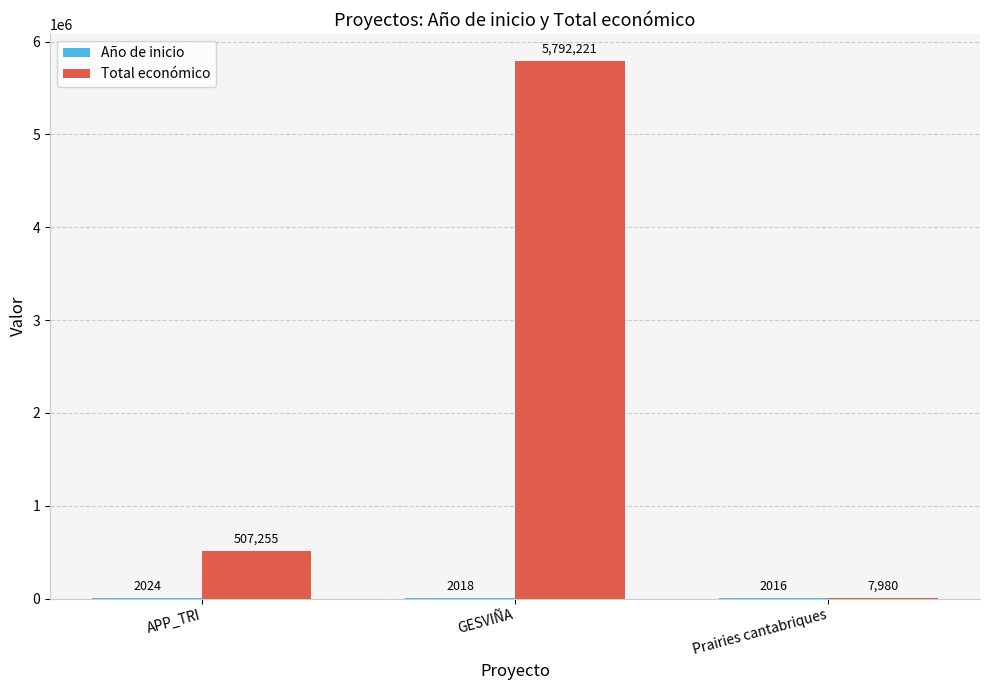

Between APP_TRI and Prairies cantabriques, which series saw the biggest shift?

Total económico